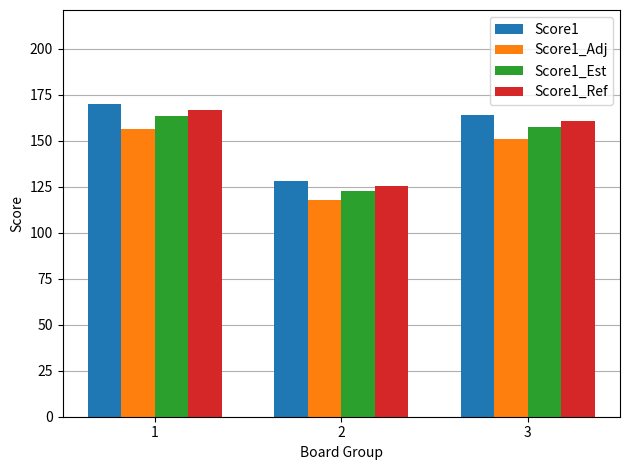

What is the maximum value shown in the chart?

170.0